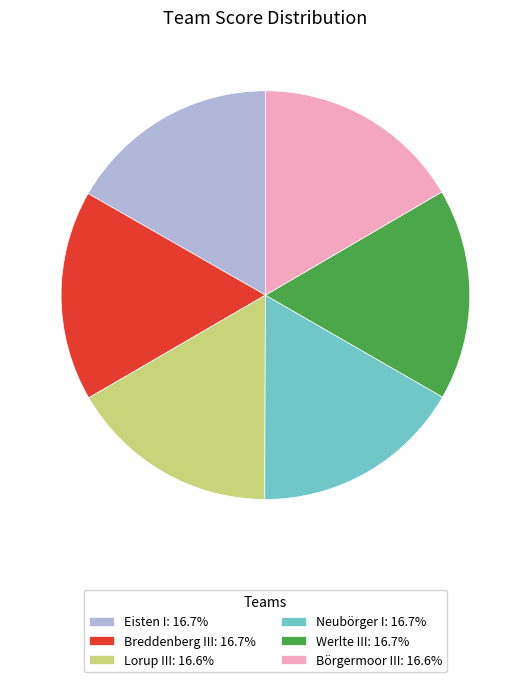

Does Eisten I: 16.7% account for over 50% of the chart?

No